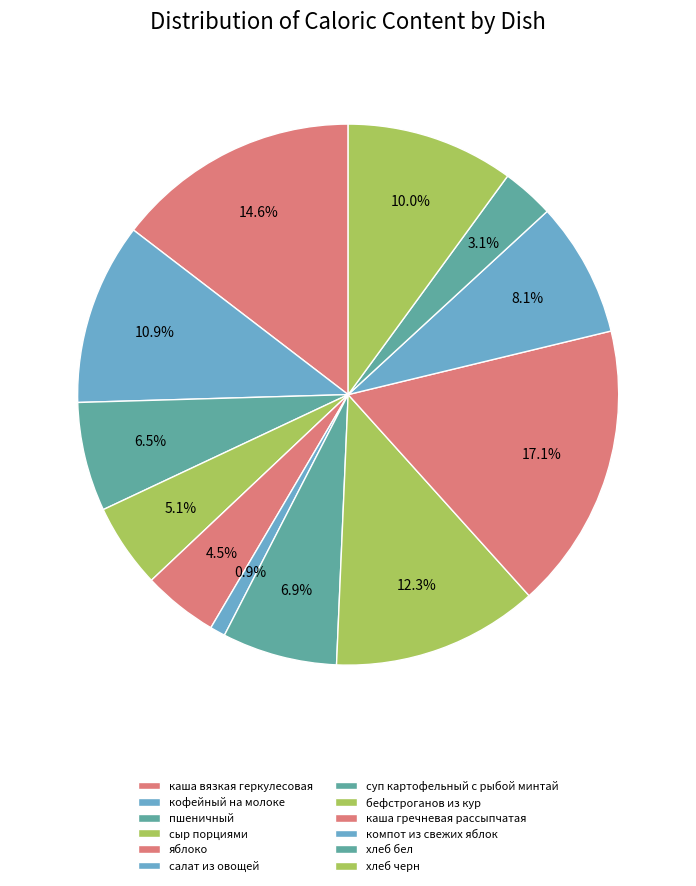

To the nearest percent, what is the combined percentage of компот из свежих яблок and сыр порциями?

13%